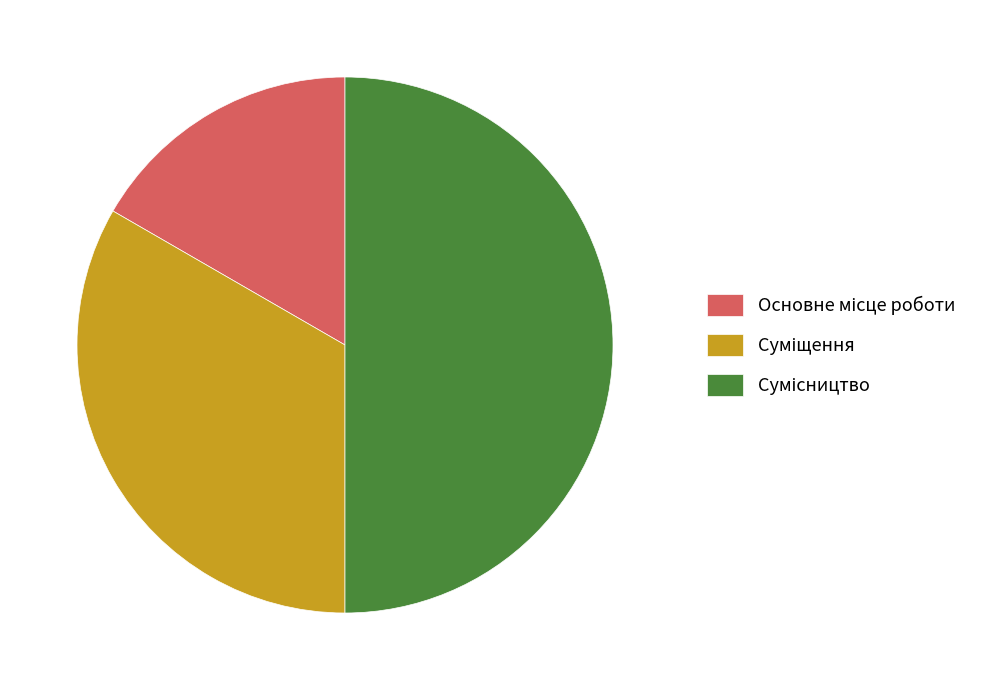

The Суміщення slice represents 33% of the pie. True or false?

True